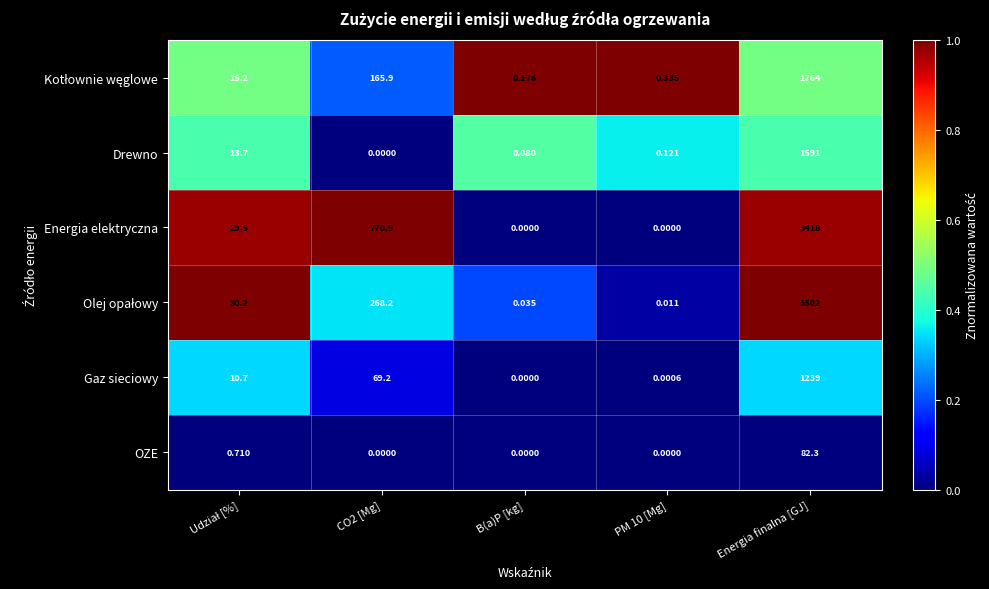

Which label corresponds to the largest value in the chart?

Energia finalna [GJ]